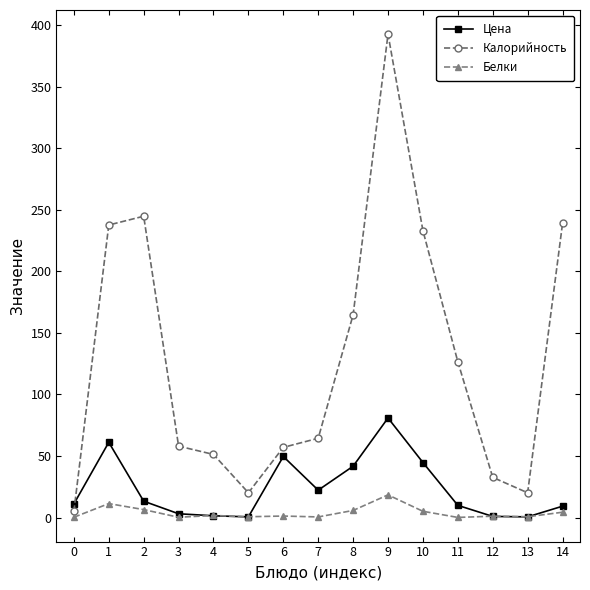

Where does the Калорийность series first go above 64?

1